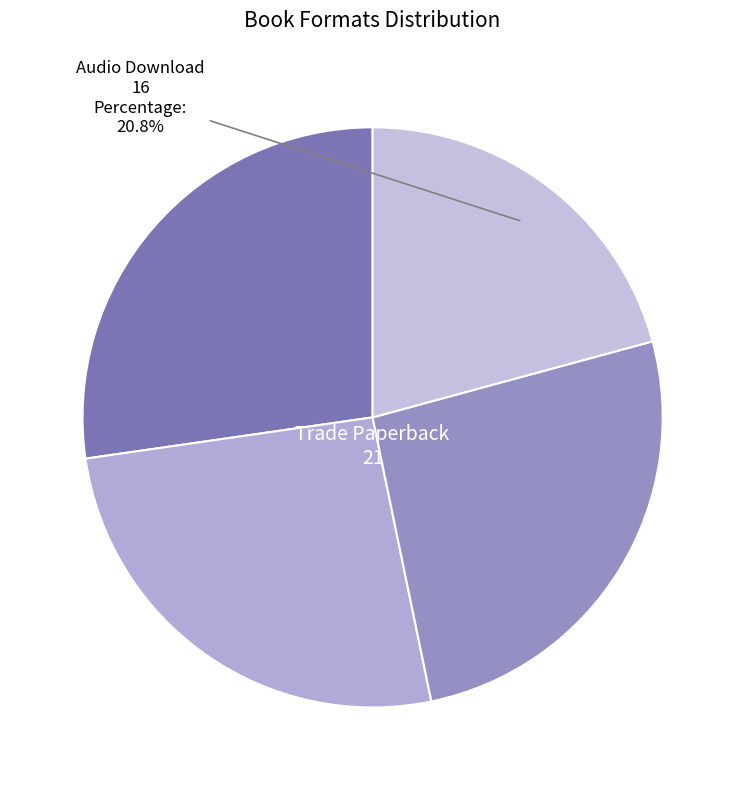

Count the number of slices in the pie.

4